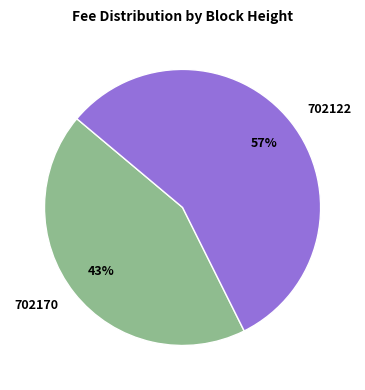

To the nearest percent, what is the combined percentage of 702170 and 702122?

100%